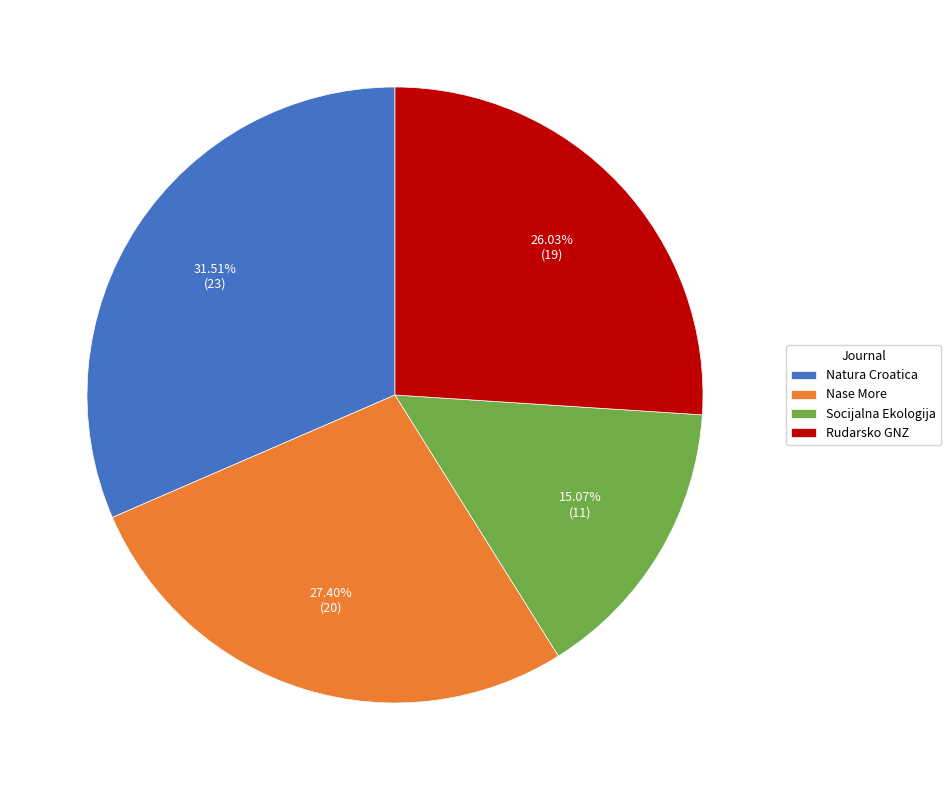

To the nearest percent, what portion does Socijalna Ekologija represent?

15%